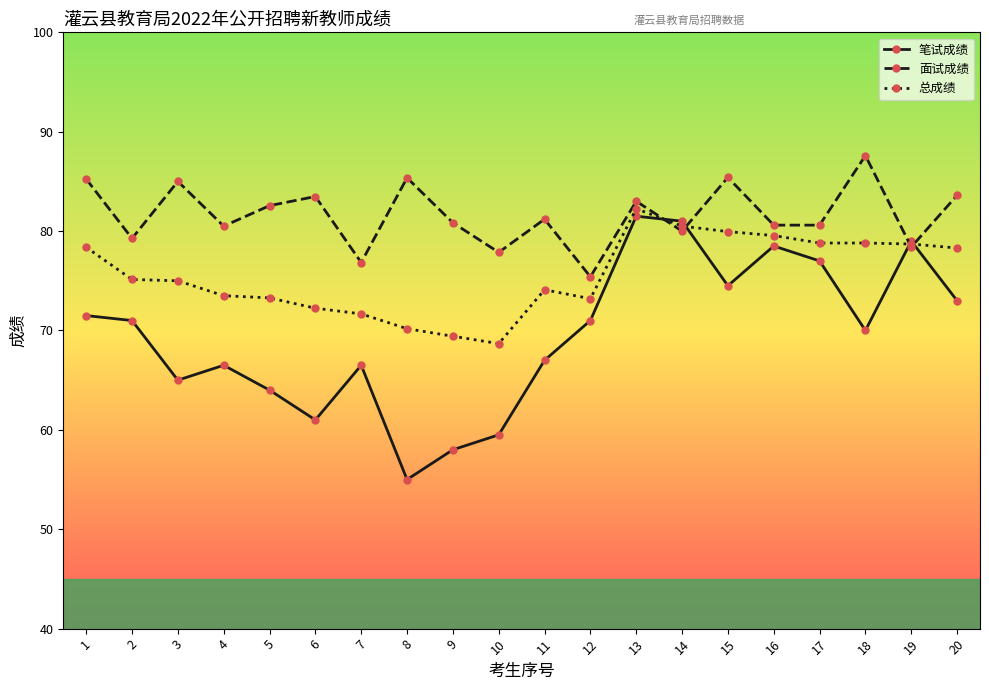

What is the minimum value for 总成绩?

68.7